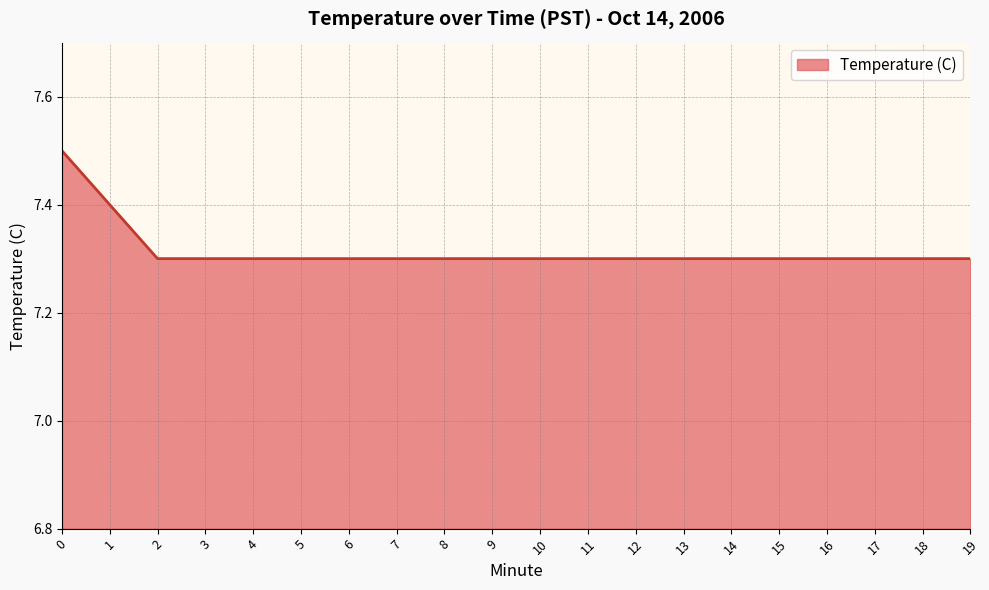

What is the average value?

7.3